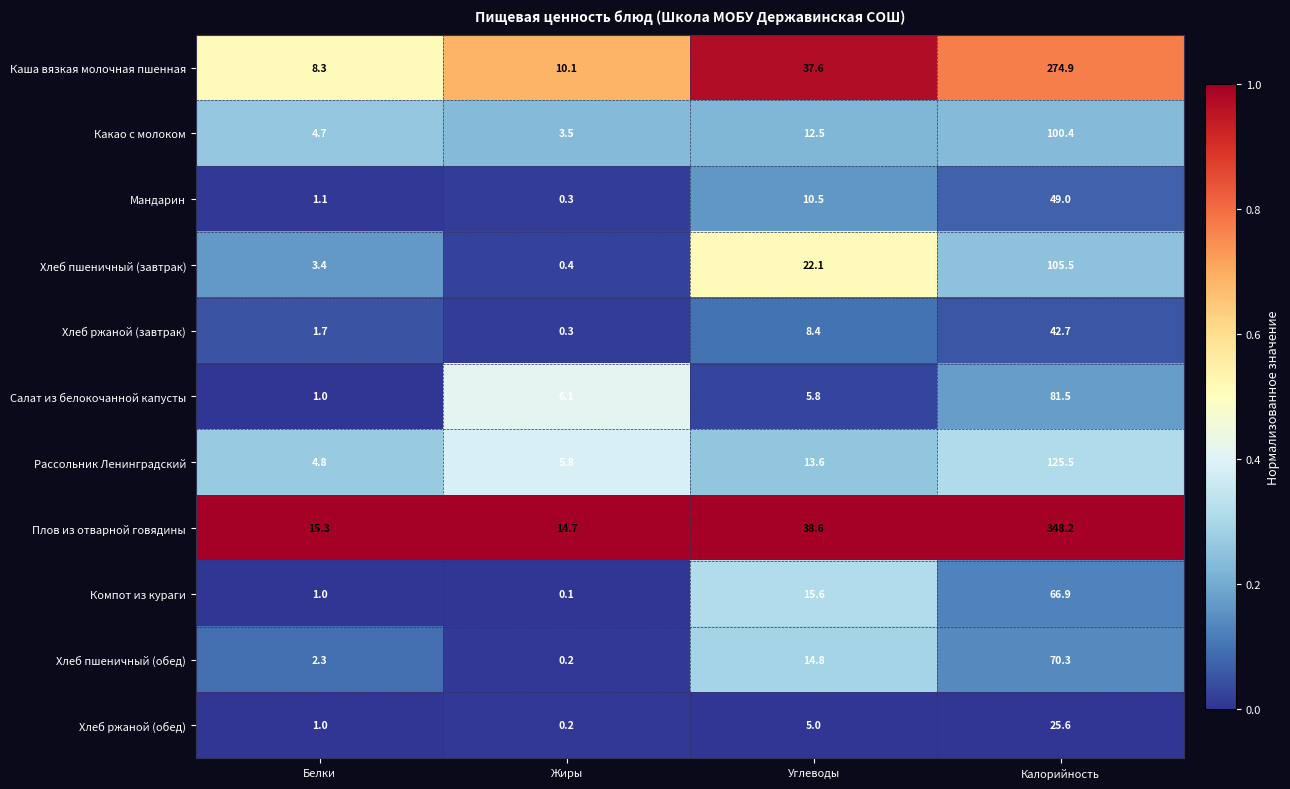

At which category is the sum across all series the highest?

Калорийность